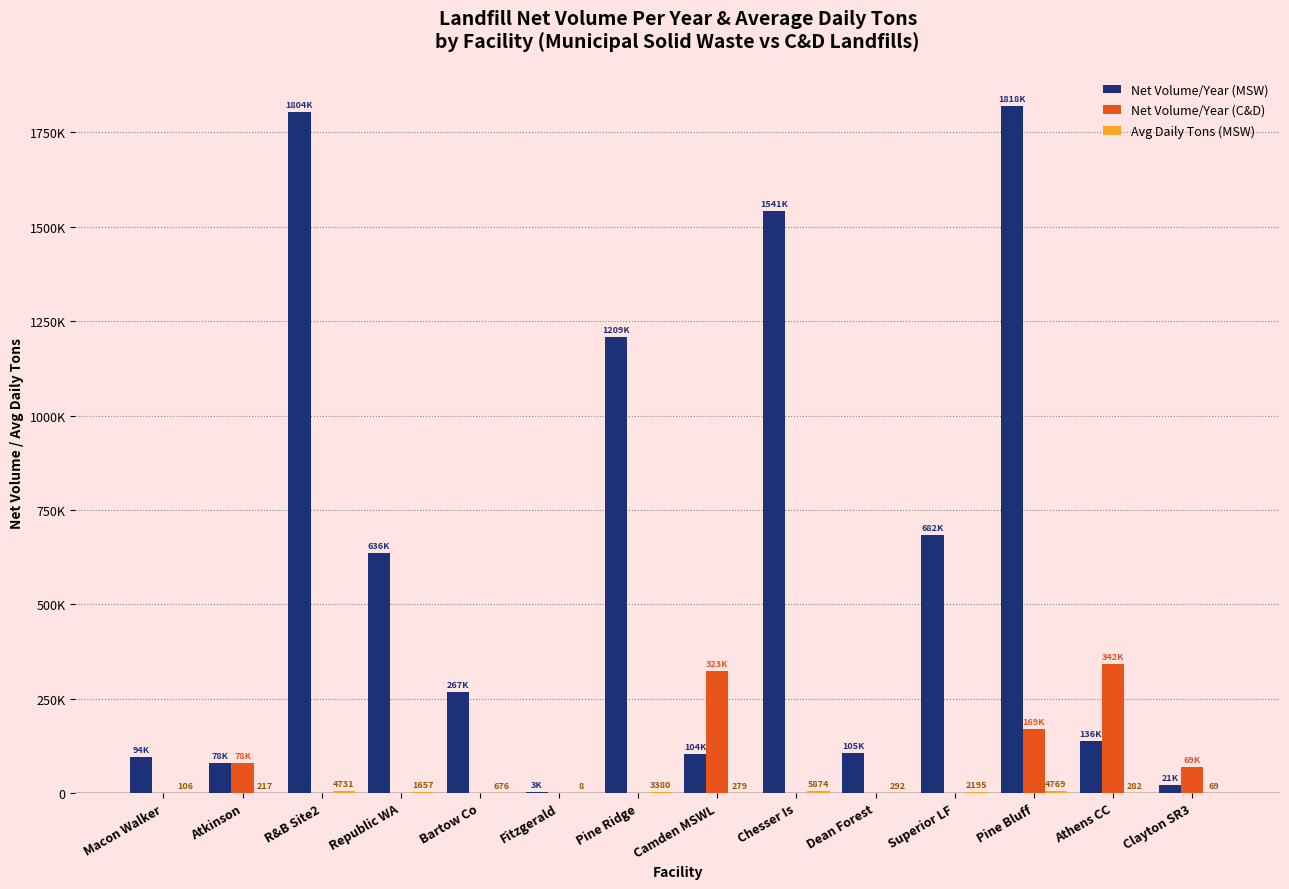

What is the difference between the maximum and second lowest values in the Net Volume/Year (C&D) series?

342833.3